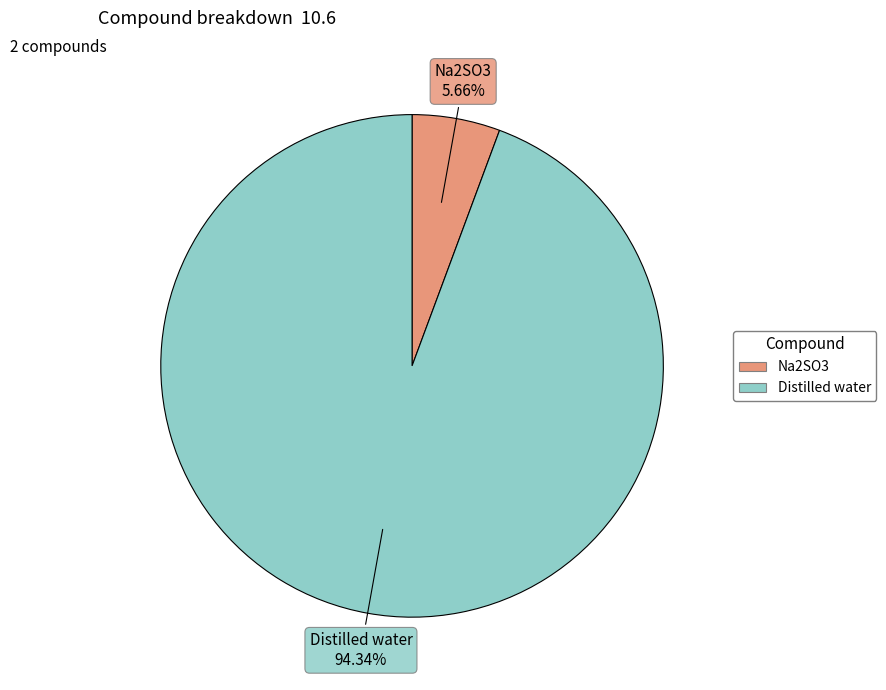

Rank the categories by value from lowest to highest.

Na2SO3, Distilled water